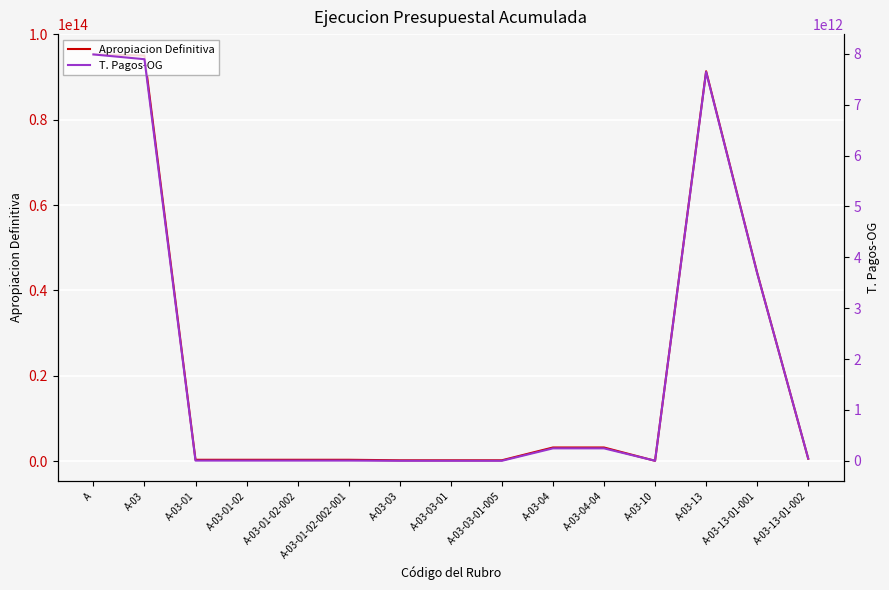

List the series in order of their peak value, lowest first.

T. Pagos-OG, Apropiacion Definitiva